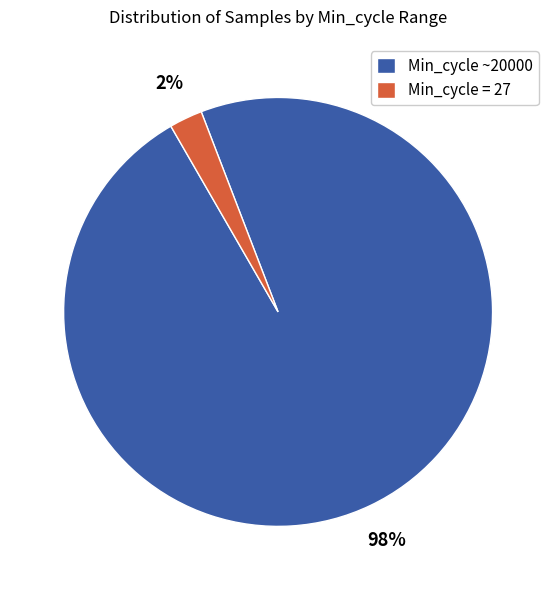

Between Min_cycle ~20000 and Min_cycle = 27, which is larger?

Min_cycle ~20000